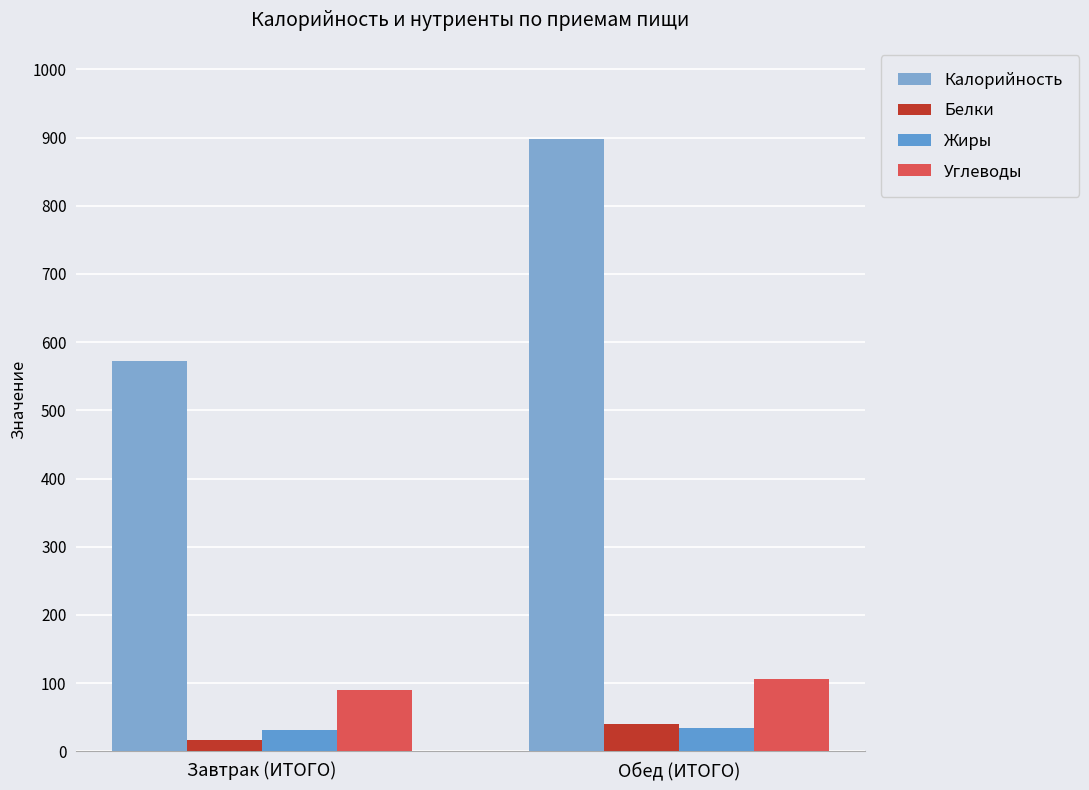

Which series has the widest spread of values?

Калорийность